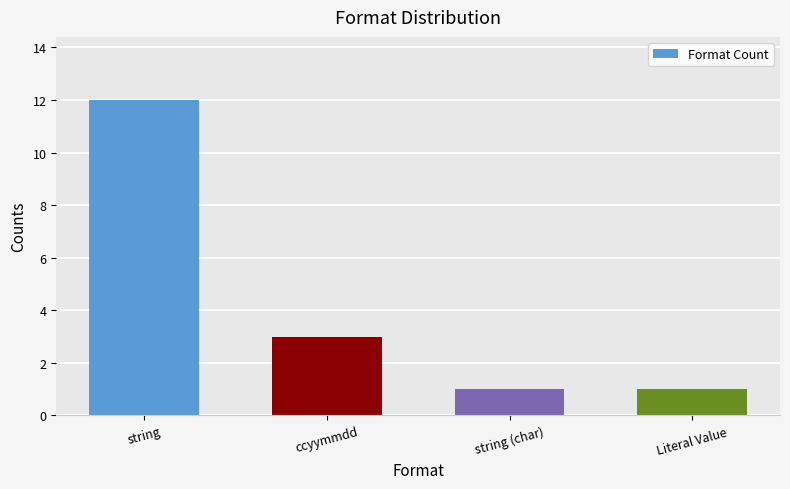

Reading right to left, list all the values displayed in this chart.

Literal Value=1	string (char)=1	ccyymmdd=3	string=12